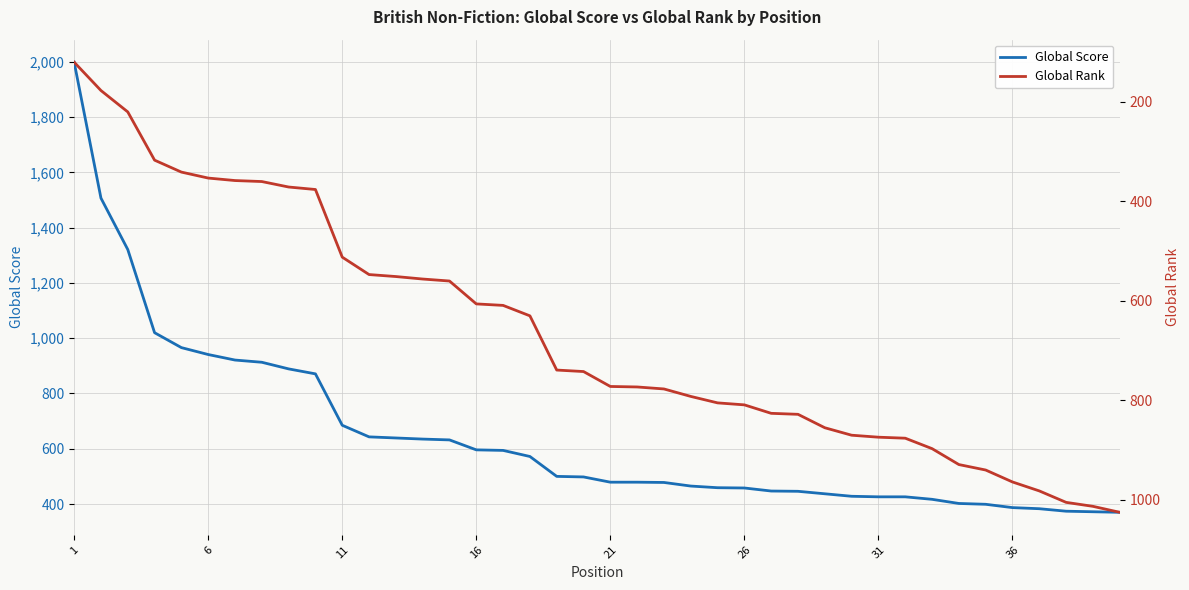

What is the maximum value for Global Score?

1999